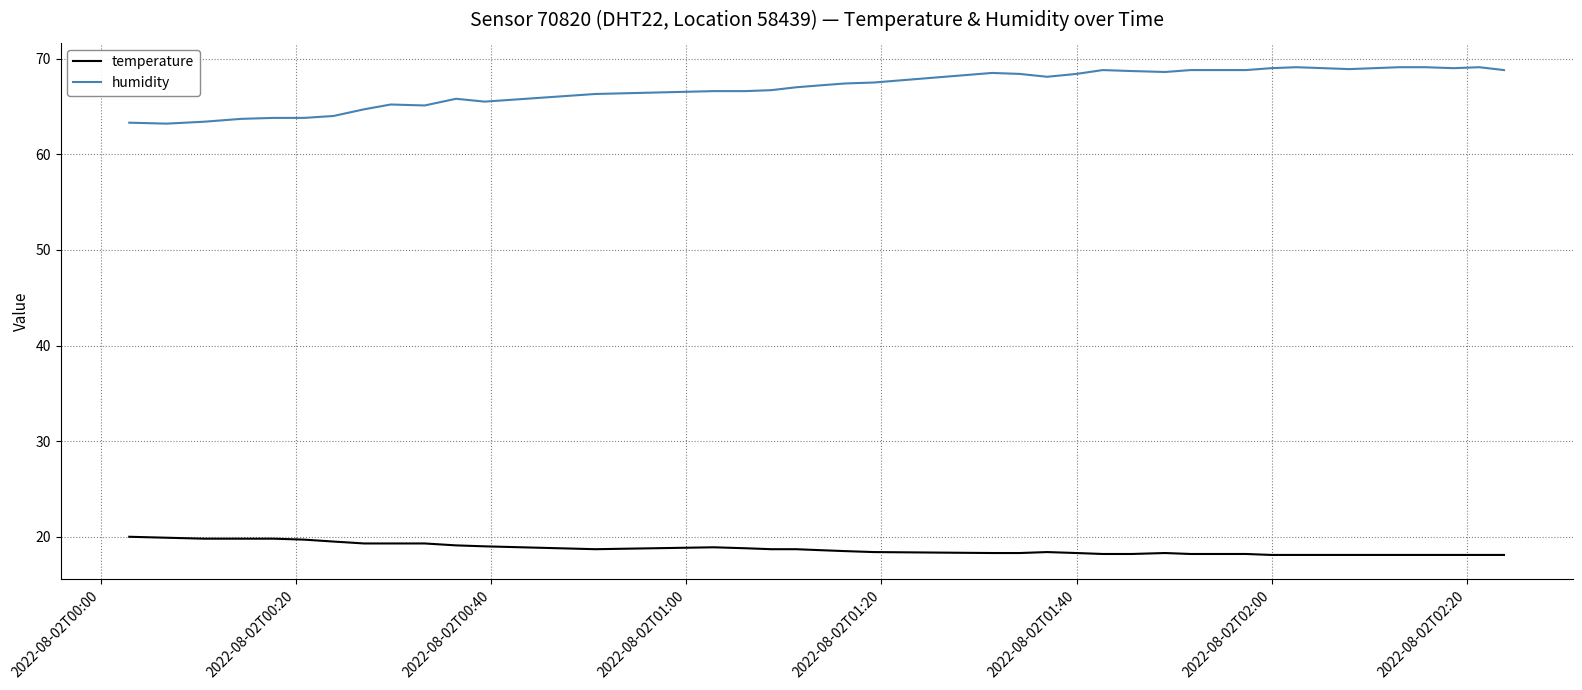

What is the lowest value of the humidity series?

63.2